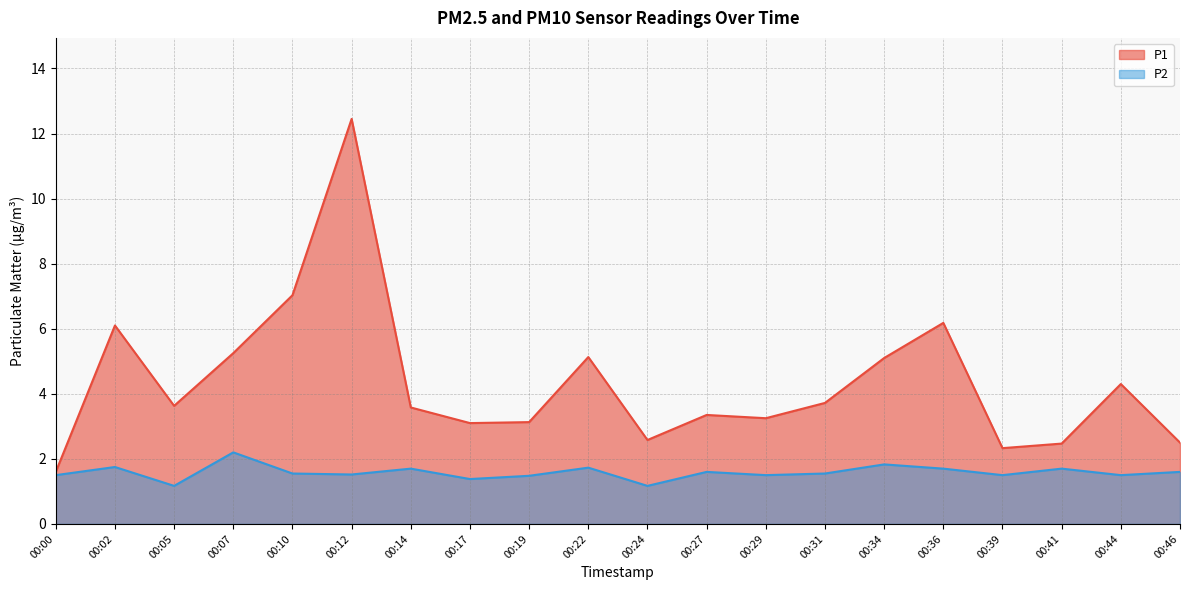

How many values in the P1 series exceed 3?

15